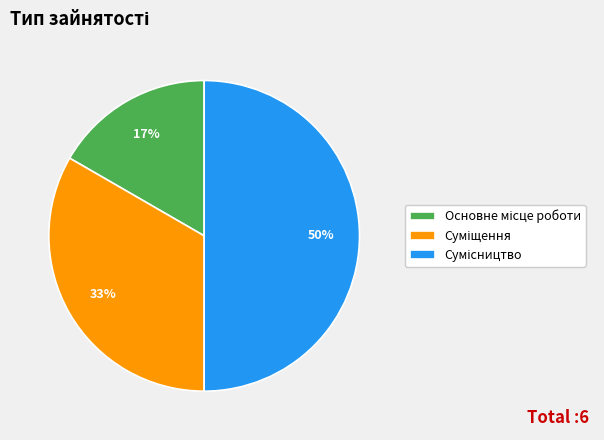

To the nearest percent, what is the difference between the largest and smallest slice percentages?

33%